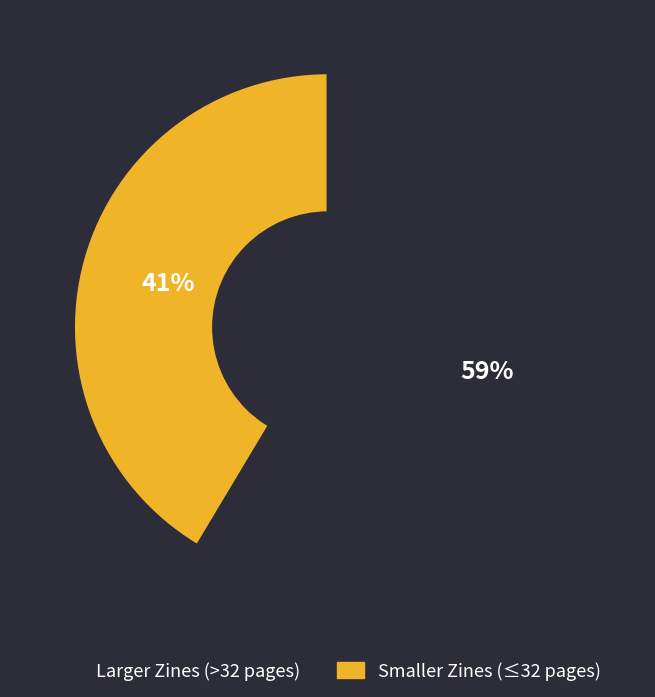

To the nearest percent, what is the average slice percentage?

50%